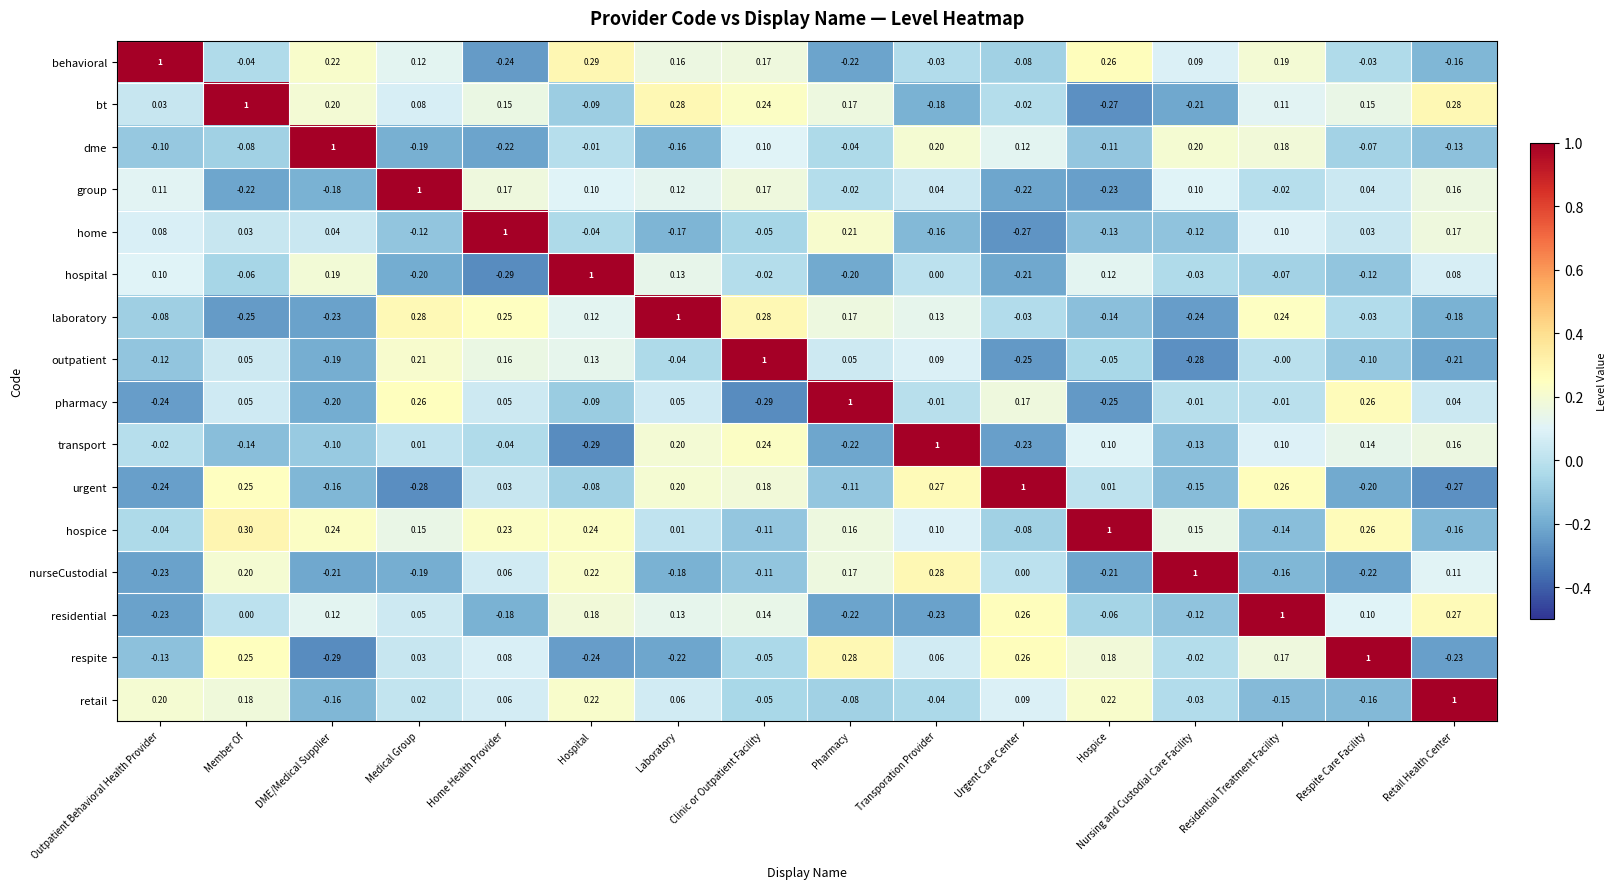

Which series has the largest total across all categories?

hospice